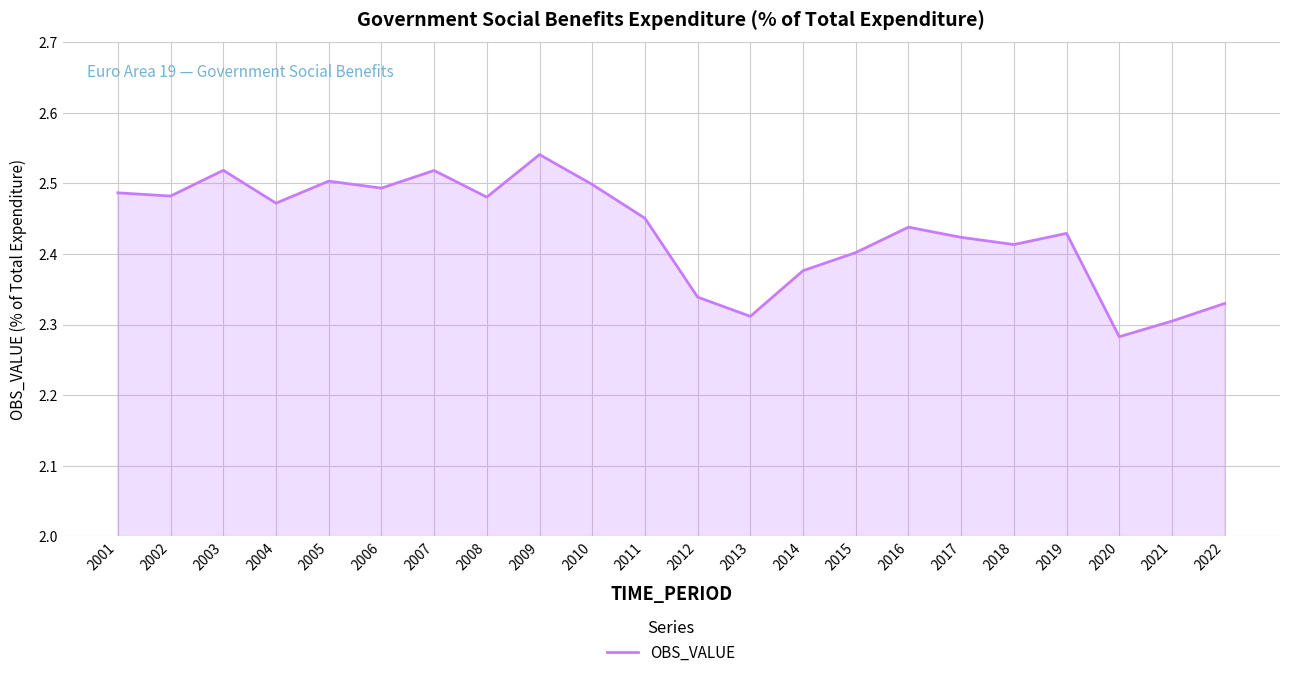

Approximately how many times larger is the value at 2014 compared to 2017?

1.0